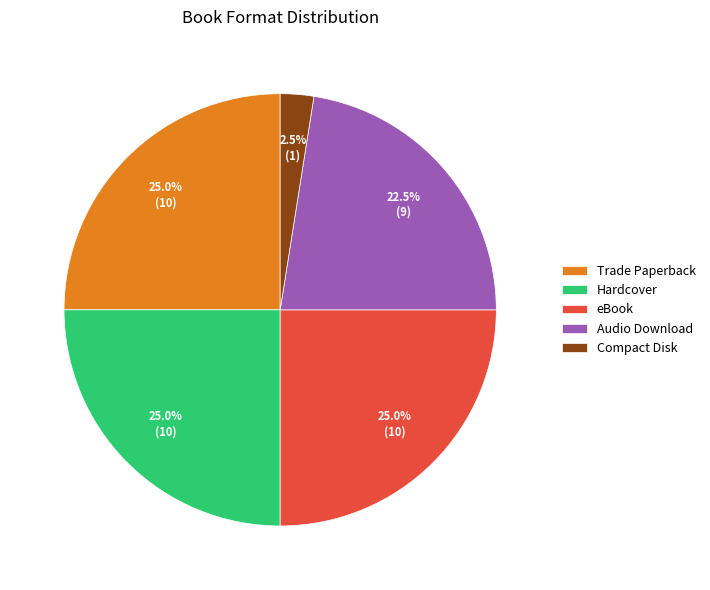

Count the number of slices in the pie.

5